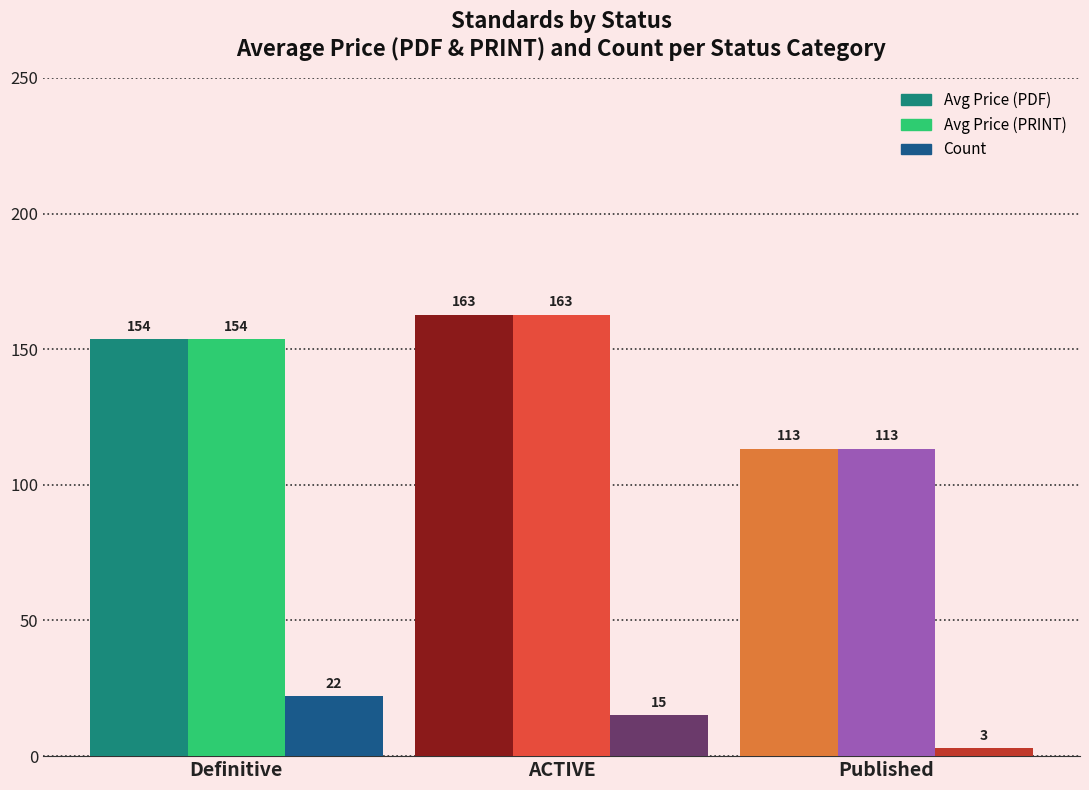

Rank the categories by Avg Price (PRINT) value from lowest to highest.

Published, Definitive, ACTIVE